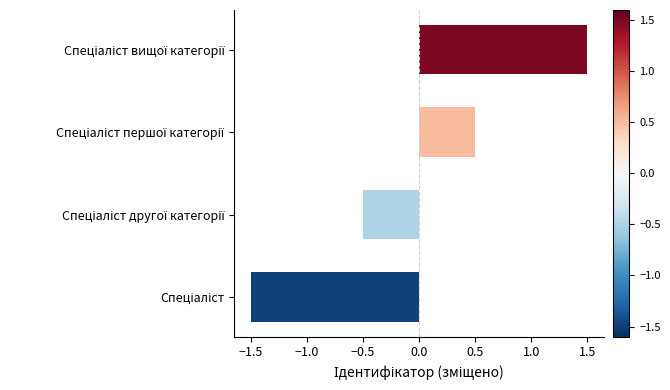

What is the change in value from Спеціаліст to Спеціаліст вищої категорії?

+3